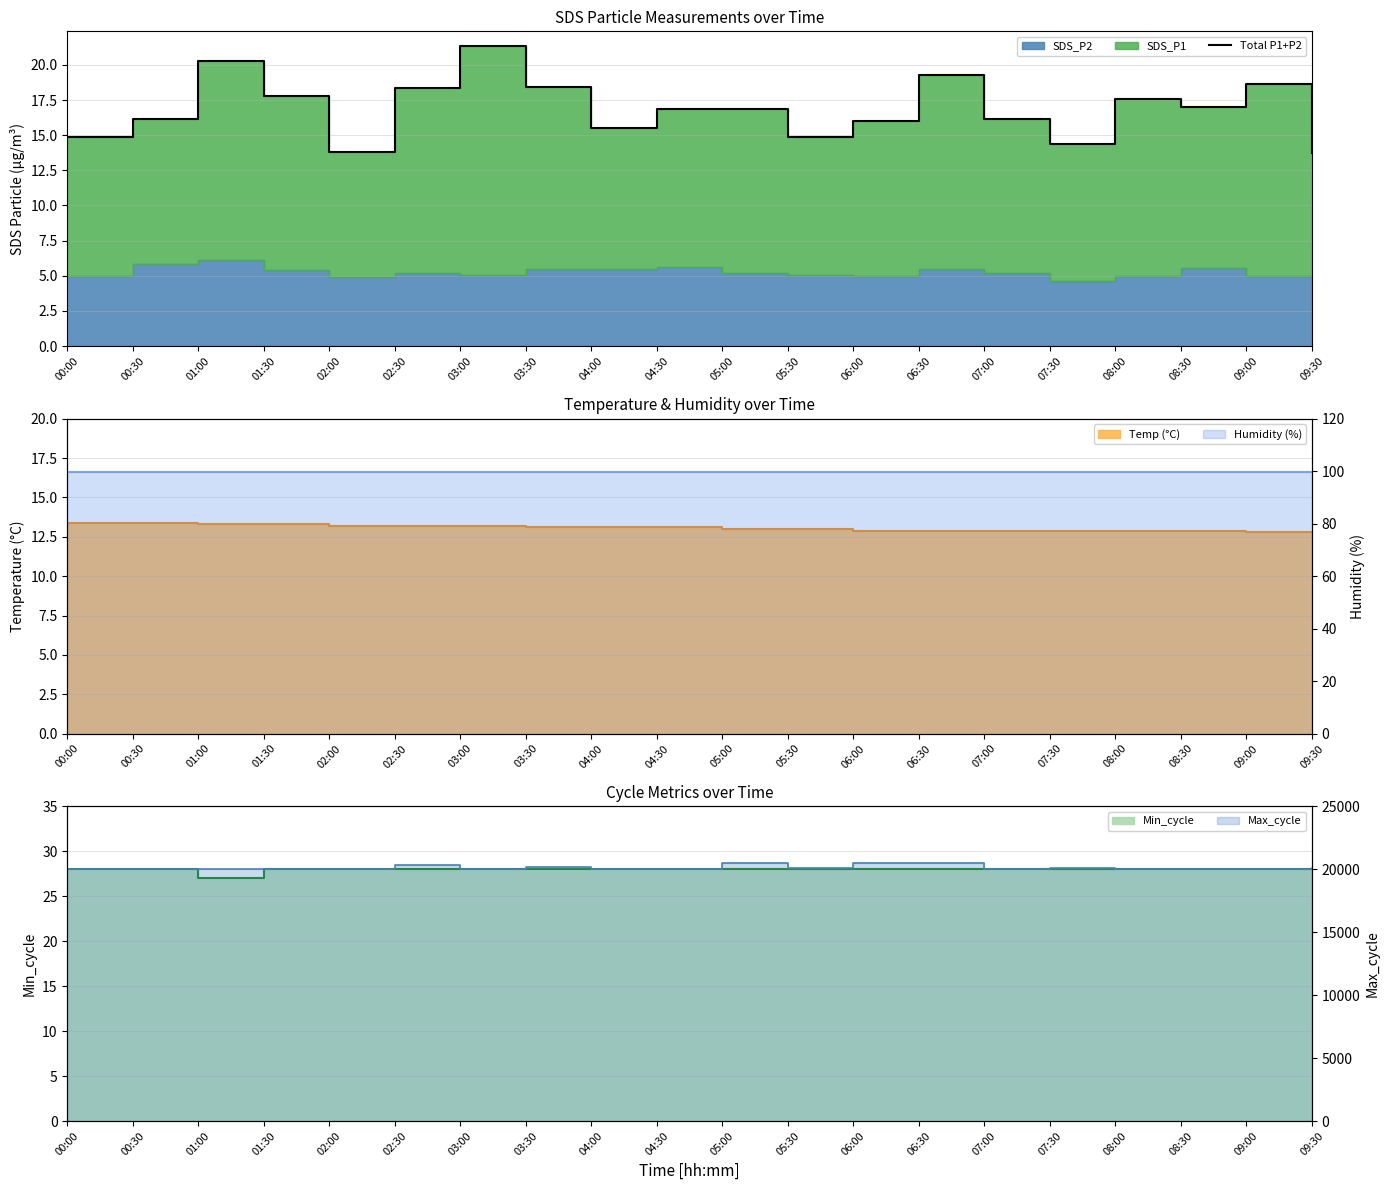

What is the ratio of the value at 03:00 to the value at 02:00?

1.5